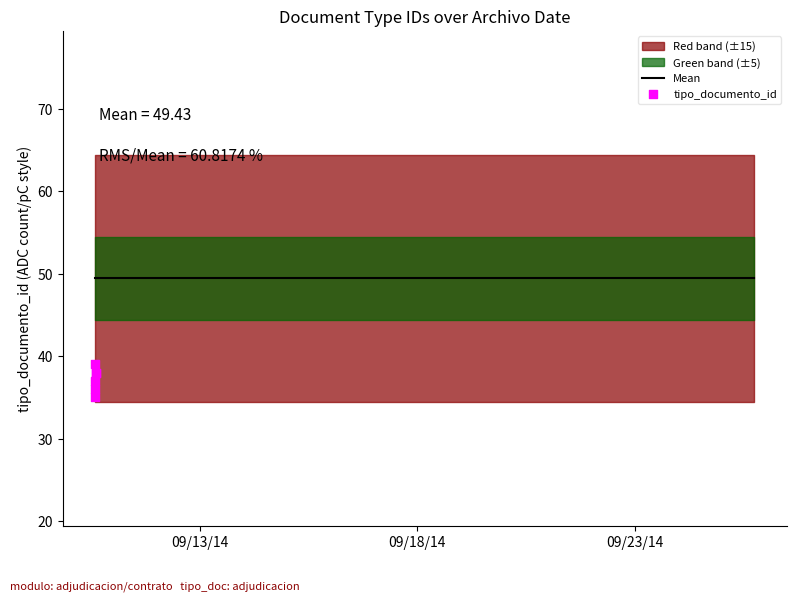

What is the ratio of the value at 2014-09-25 17:41:54 to the value at 2014-09-10 14:40:22?

3.2